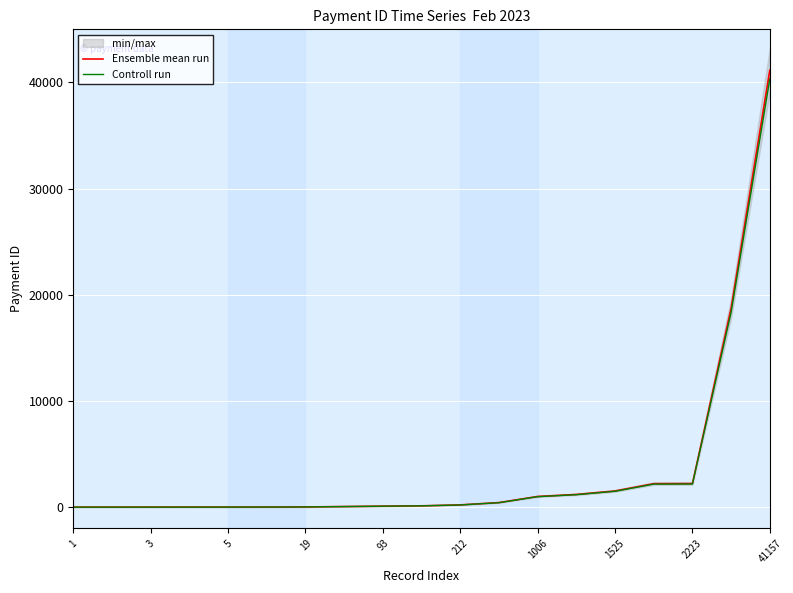

What is the sum of all Ensemble mean run values?

69015.0